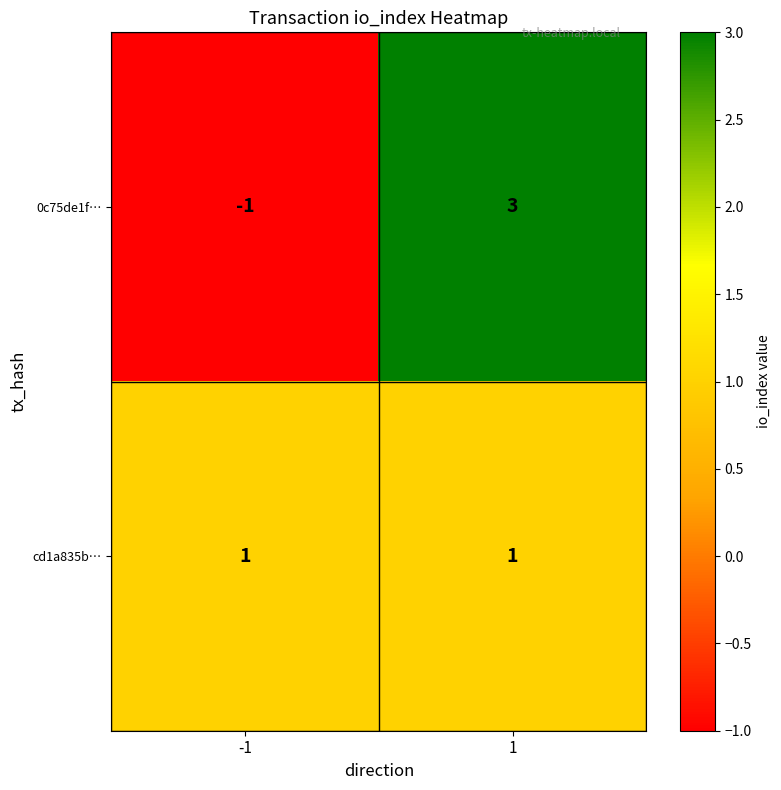

What is the approximate value of 0c75de1f… at 1?

3